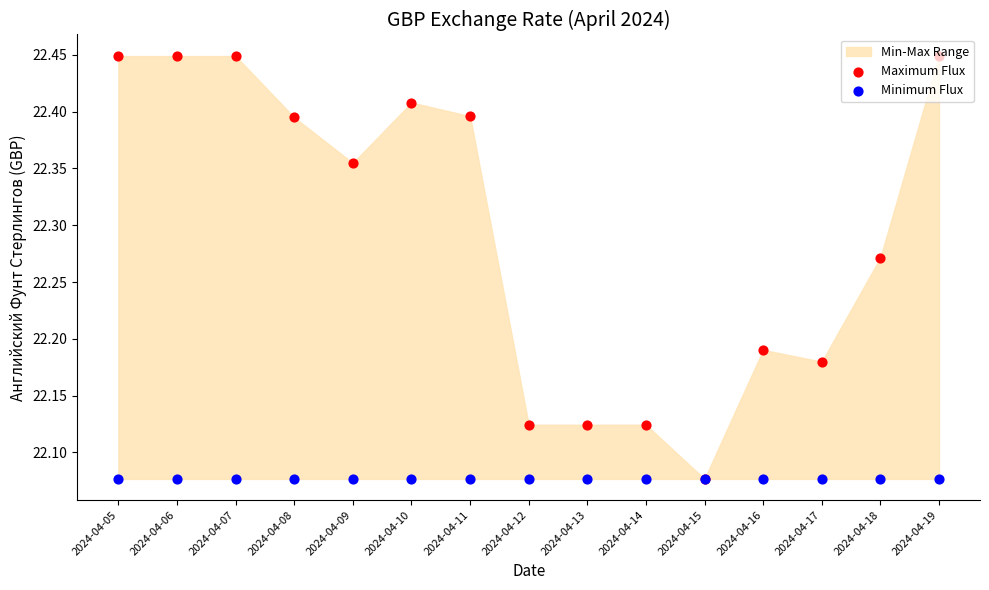

At how many categories does at least one series exceed 22?

15